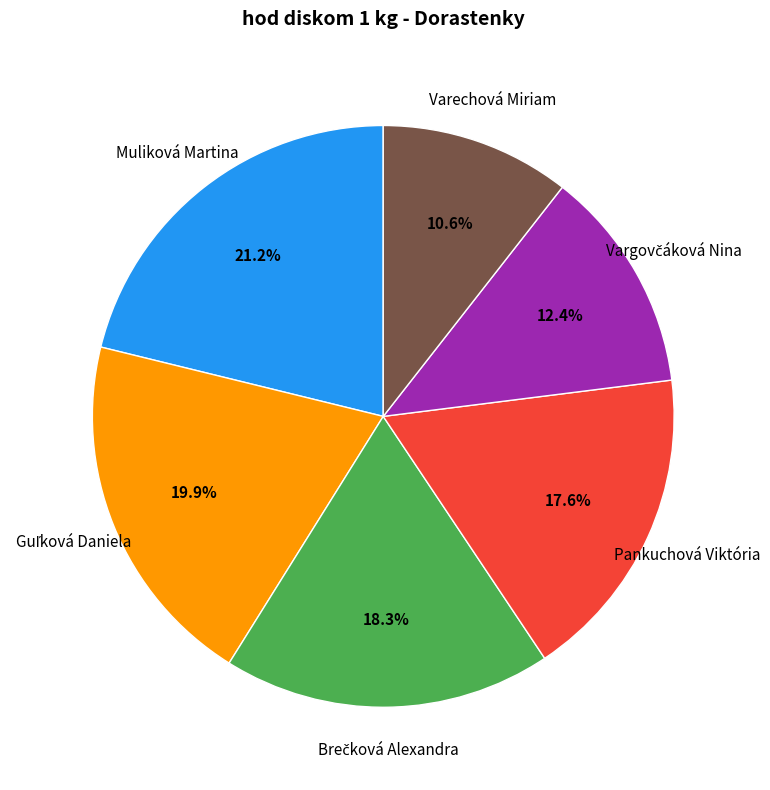

What is the ratio of the value at Pankuchová Viktória to the value at Varechová Miriam?

1.7